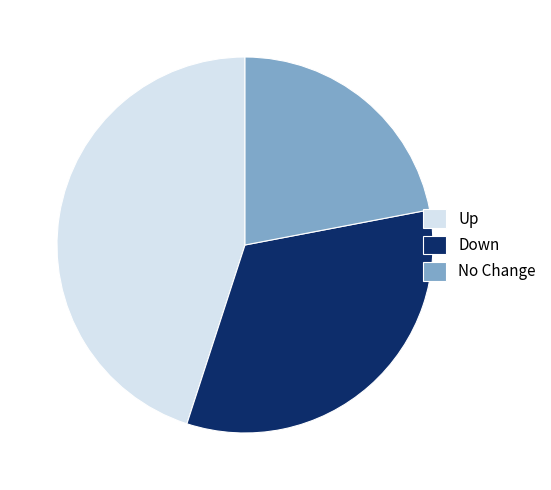

How many segments does this pie chart have?

3